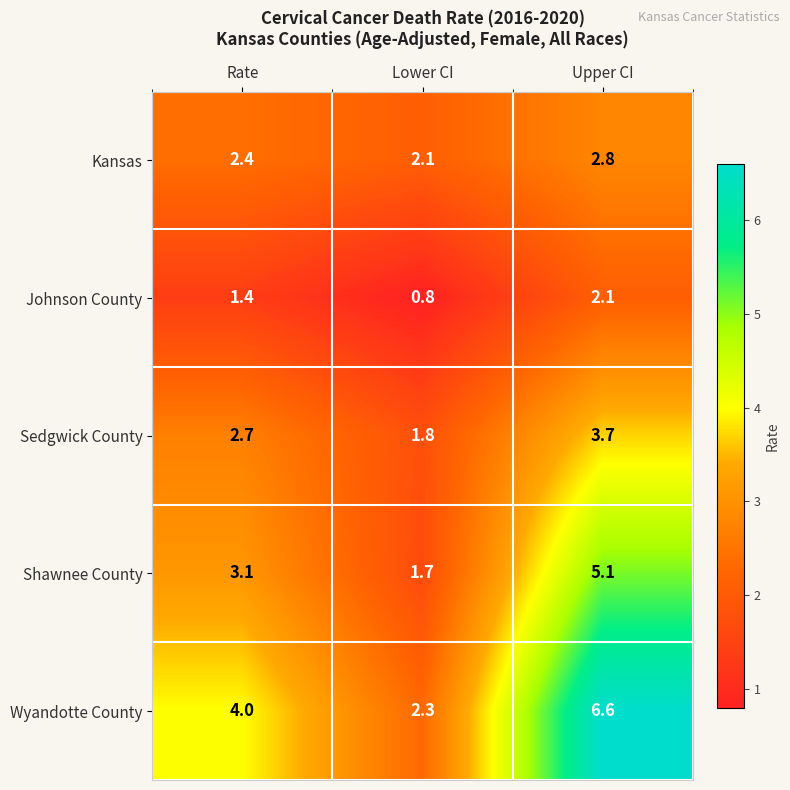

Reading left to right, what are all the values shown in this chart?

Kansas: Rate=2.4	Lower CI=2.1	Upper CI=2.8
Johnson County: Rate=1.4	Lower CI=0.8	Upper CI=2.1
Sedgwick County: Rate=2.7	Lower CI=1.8	Upper CI=3.7
Shawnee County: Rate=3.1	Lower CI=1.7	Upper CI=5.1
Wyandotte County: Rate=4.0	Lower CI=2.3	Upper CI=6.6